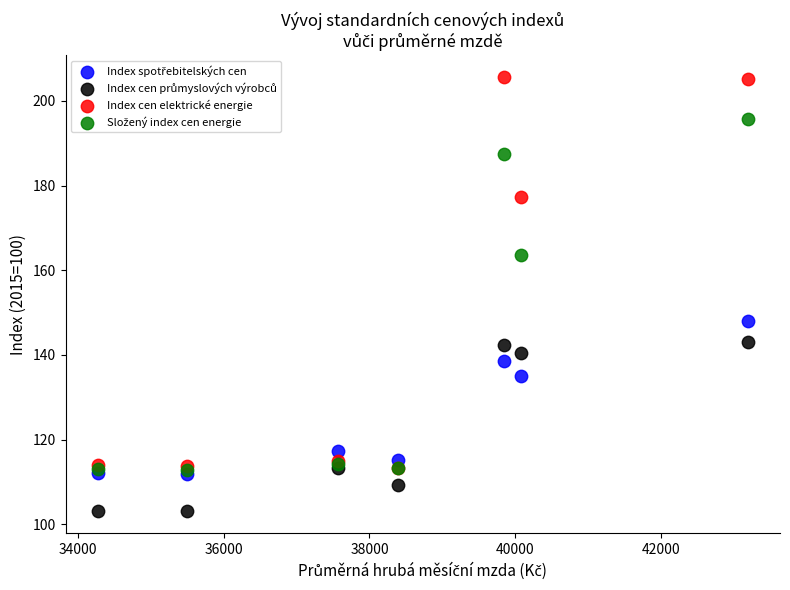

Across all series, what Y value is closest to 154?

148.1